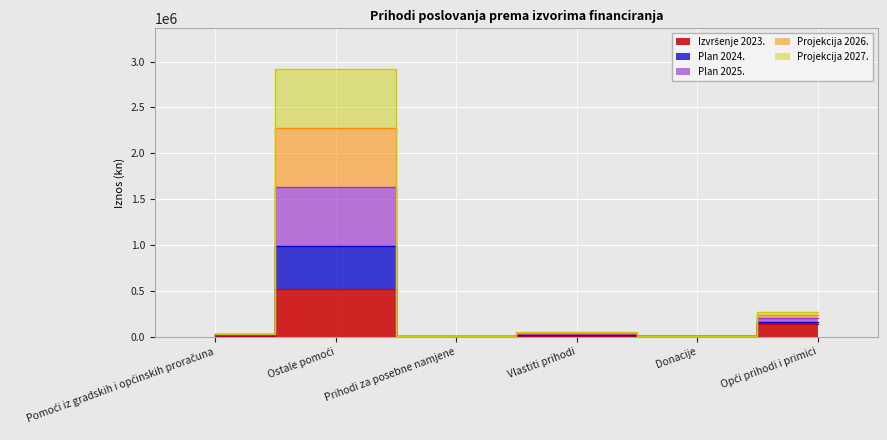

How many interior local valleys does the Plan 2025. series have?

2